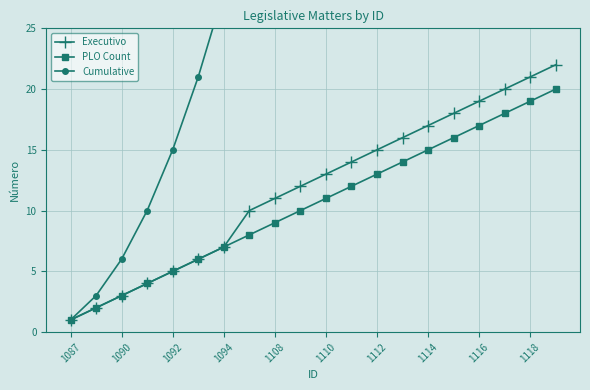

True or false: Executivo has more than 0 interior local peaks.

False